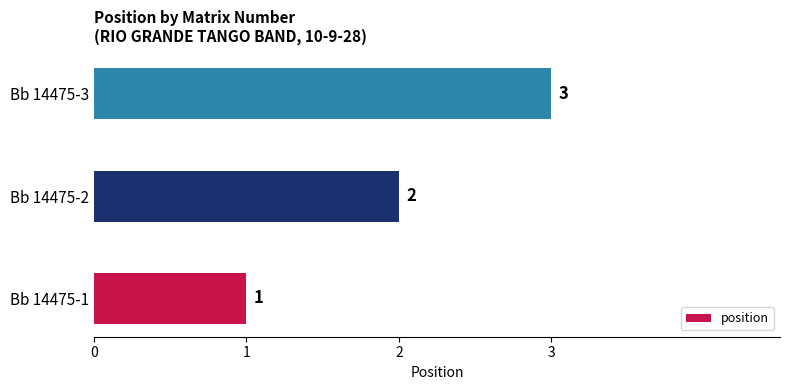

Read the value at Bb 14475-3.

3